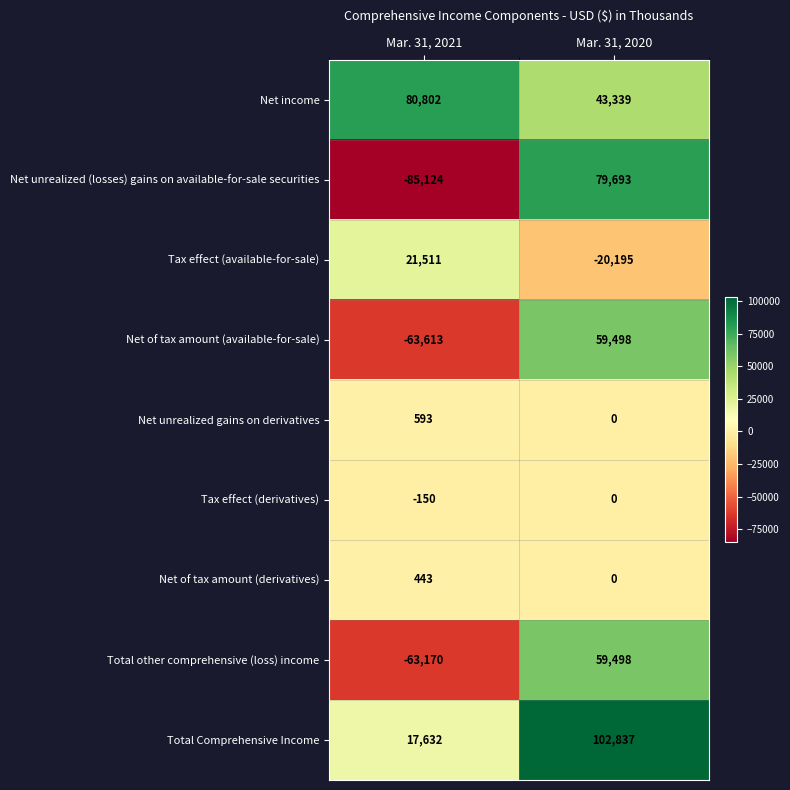

Which series has the largest total across all categories?

Net income